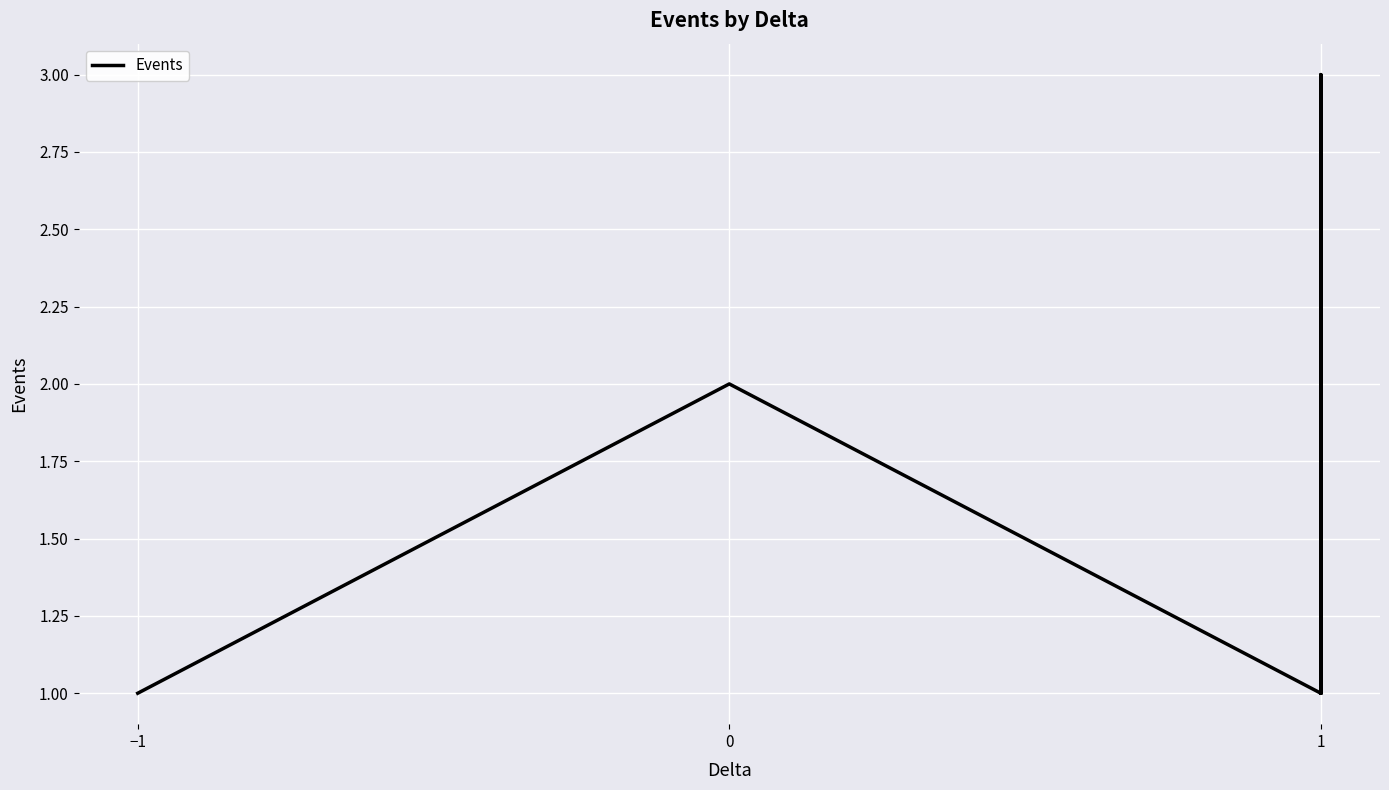

True or false: the data has more than 1 interior local peaks.

True